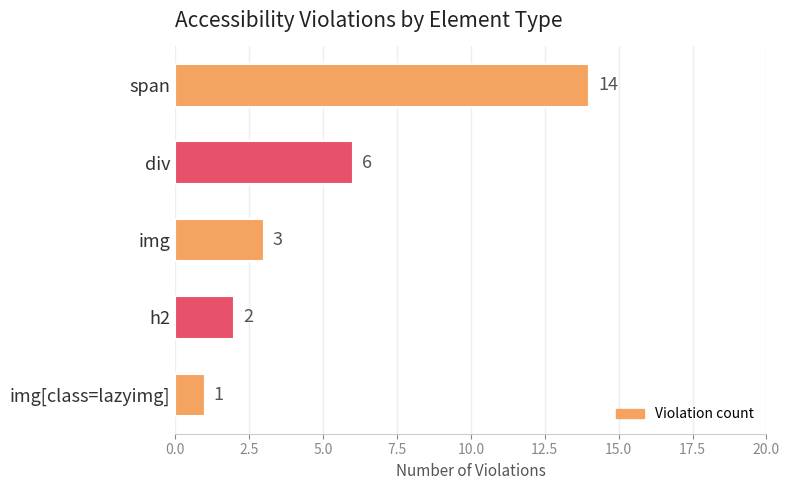

Are the bars horizontal?

Yes